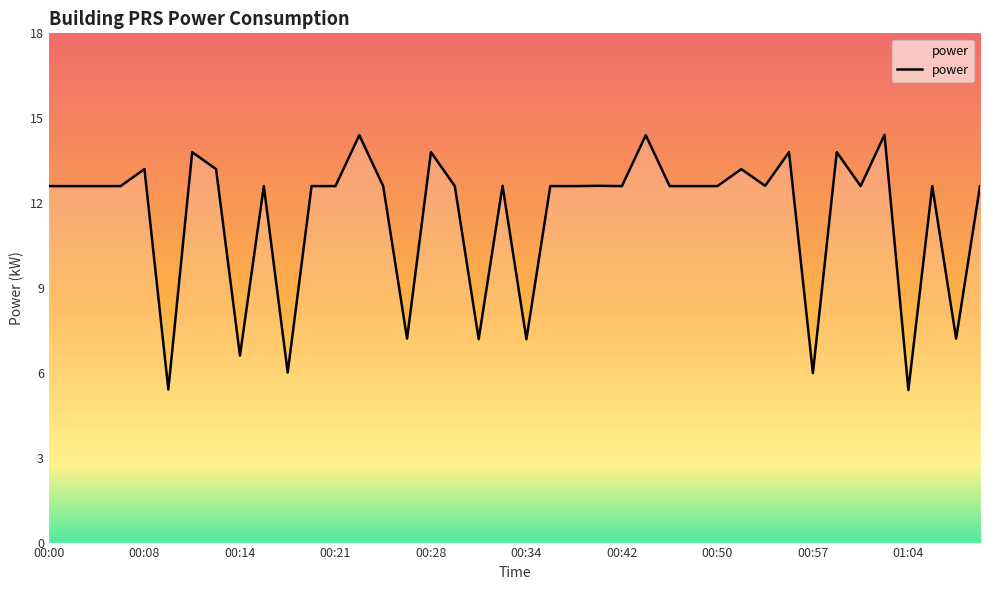

What is the maximum value shown in the chart?

14.4